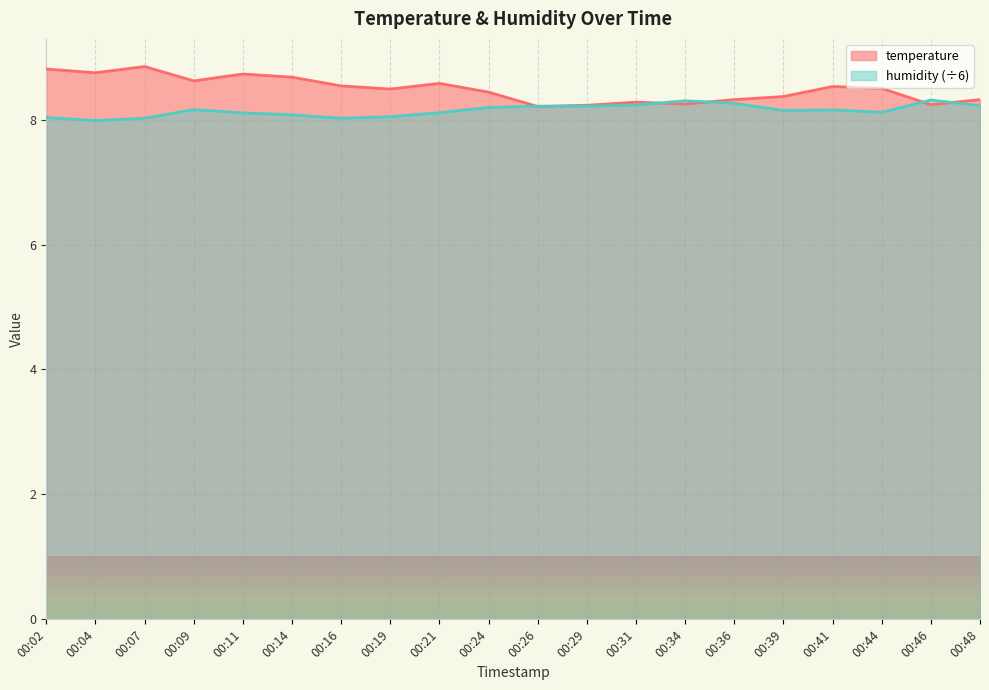

Which series has the largest total across all categories?

temperature